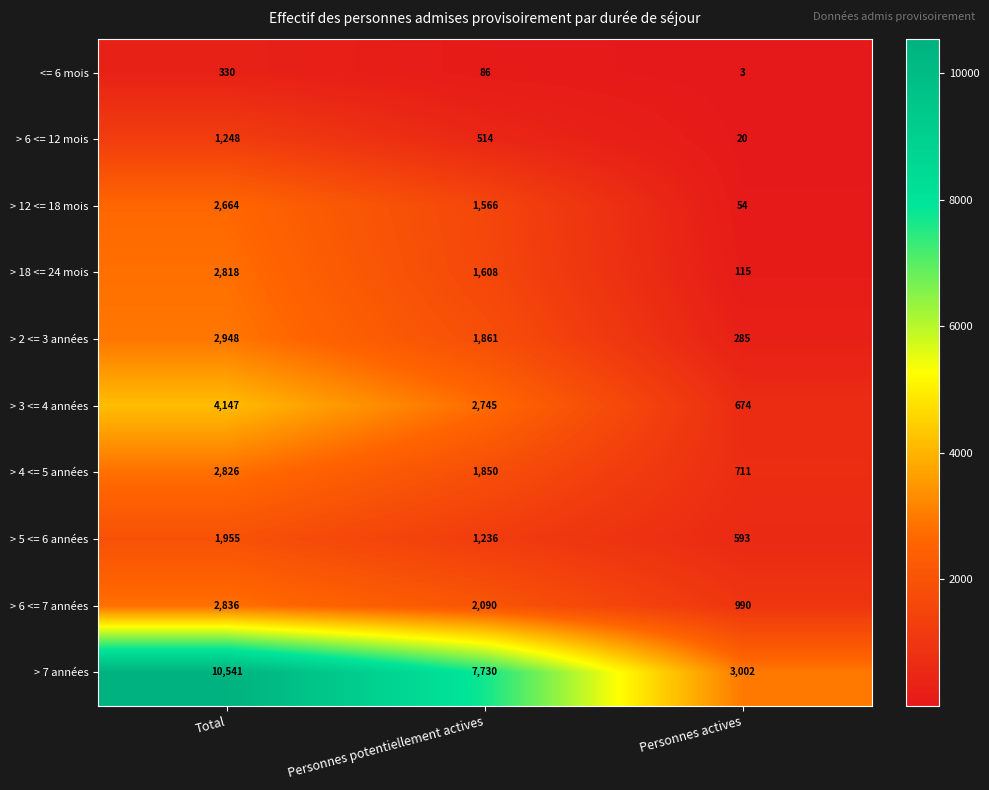

The <= 6 mois series shows 330 at Total. True or false?

True